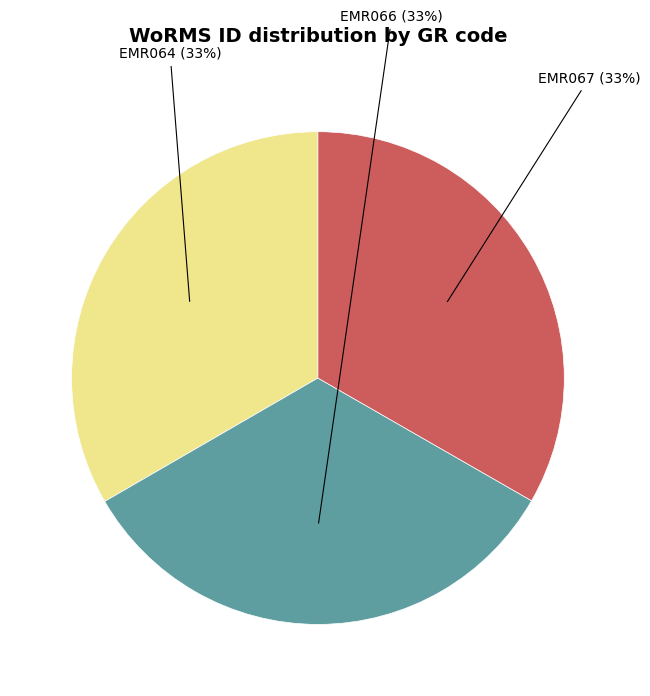

Does EMR067 account for over 50% of the chart?

No